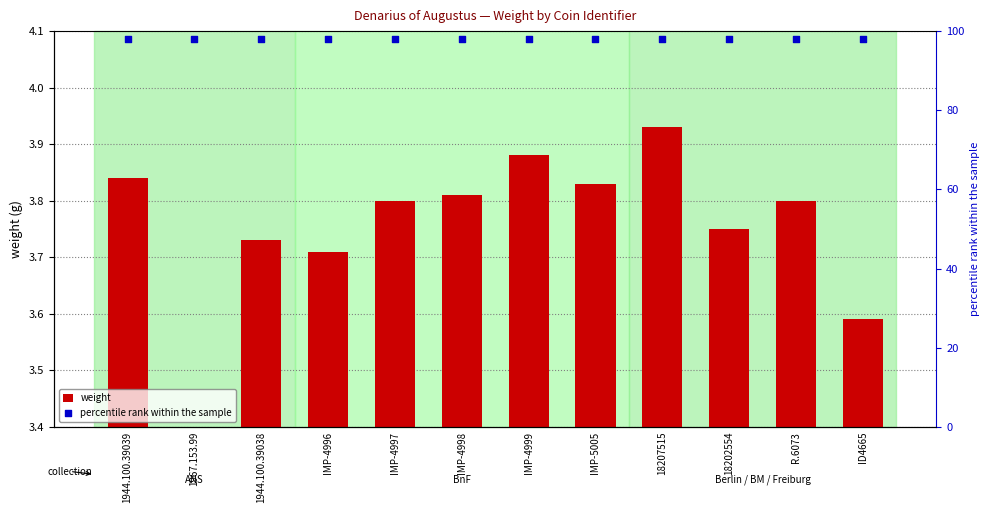

At how many categories does at least one series exceed 69?

12